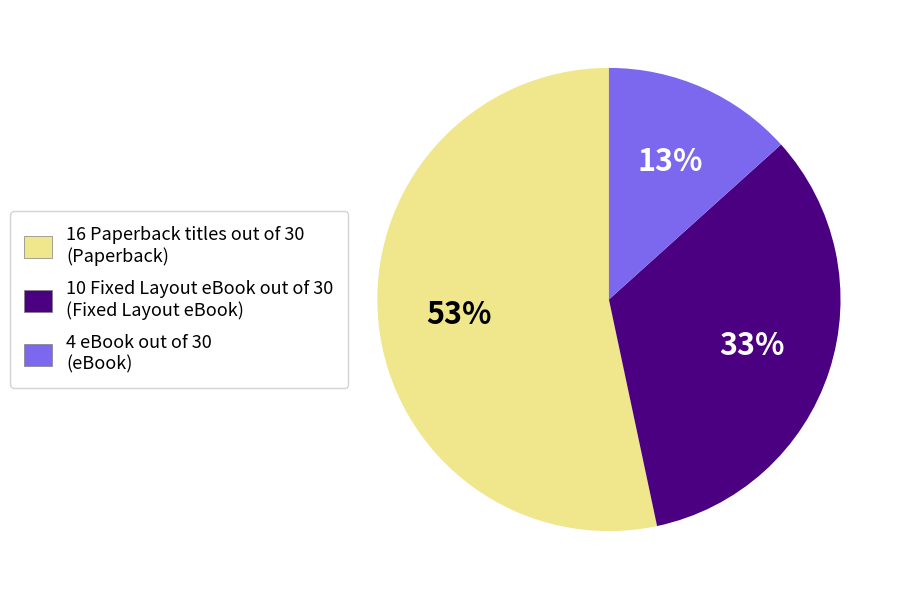

Is there any slice that represents more than half of the pie?

Yes